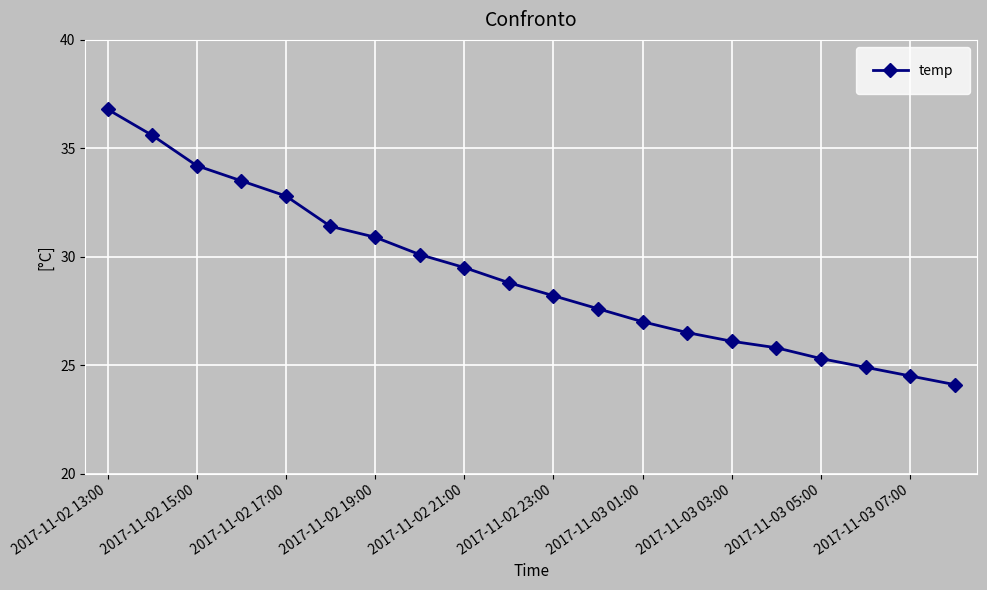

What is the greatest value displayed?

36.8